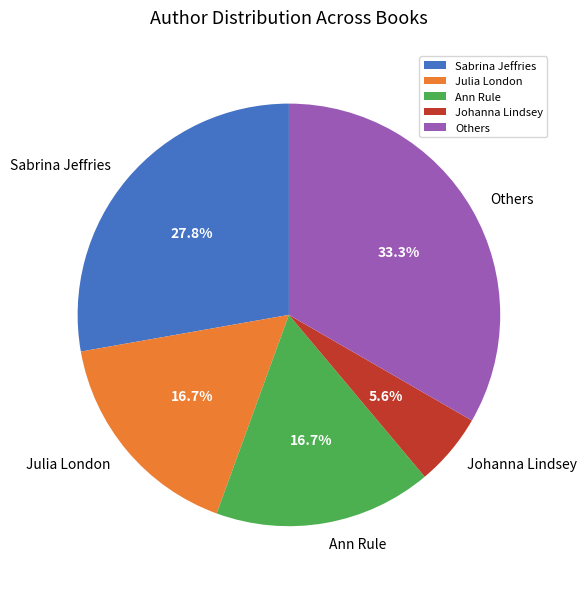

Does Sabrina Jeffries represent more than half of the total?

No